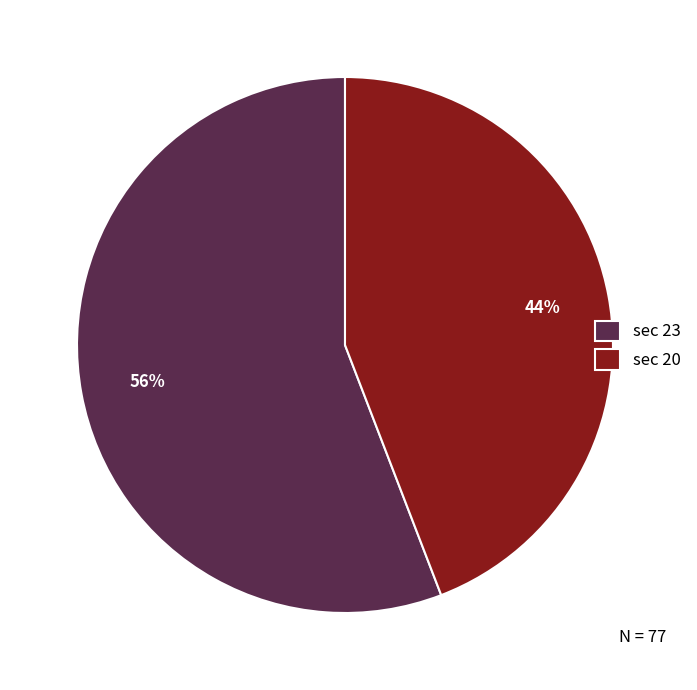

To the nearest percent, what is the average slice percentage?

50%